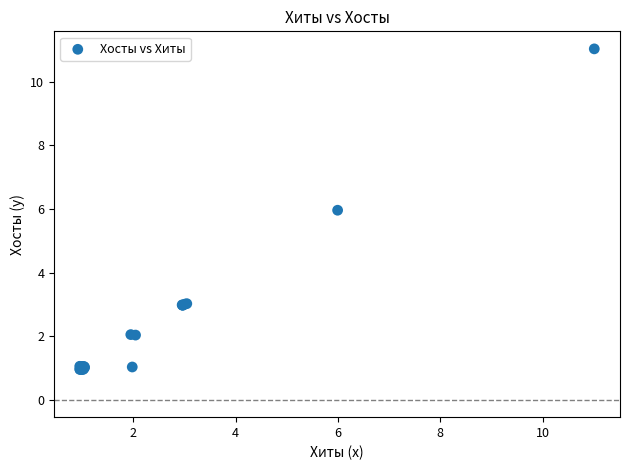

What Y value in the scatter plot is closest to 5?

6.0